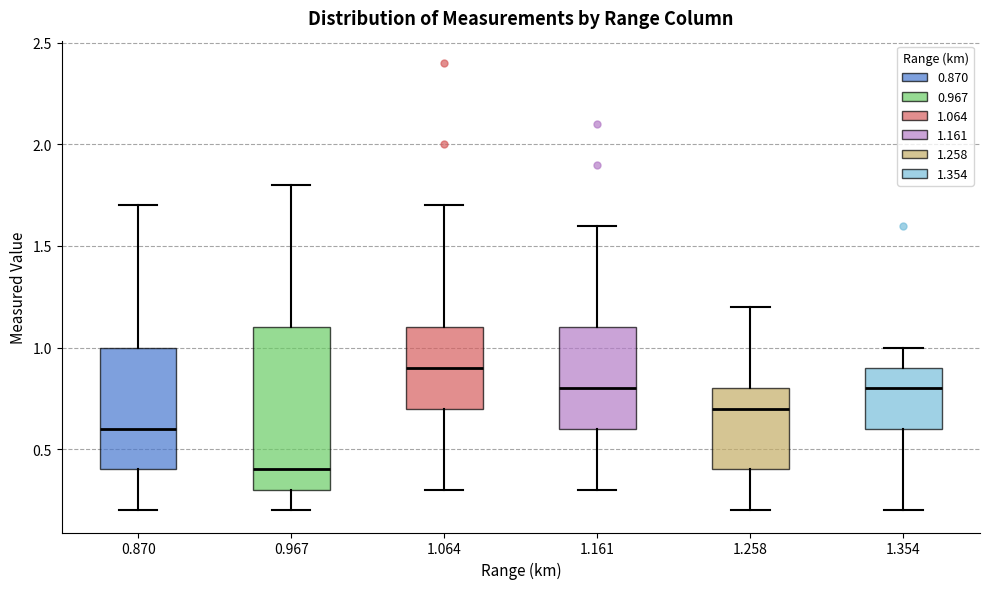

Which box has the highest median line?

1.064